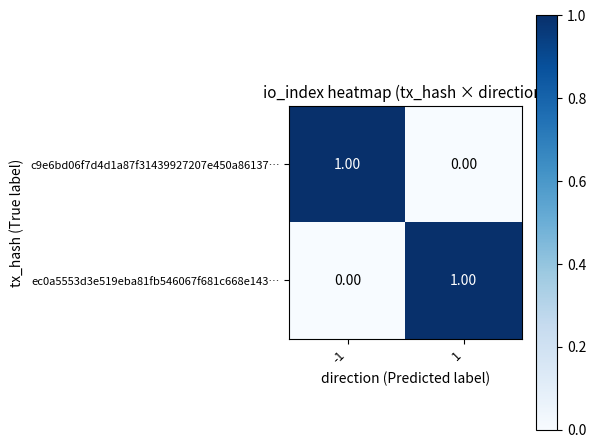

At -1, list the series in order from largest to smallest.

c9e6bd06f7d4d1a87f31439927207e450a86137…, ec0a5553d3e519eba81fb546067f681c668e143…